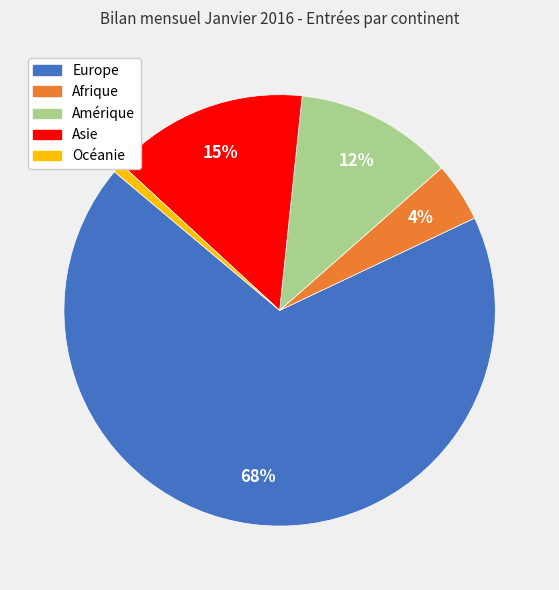

How many segments does this pie chart have?

5